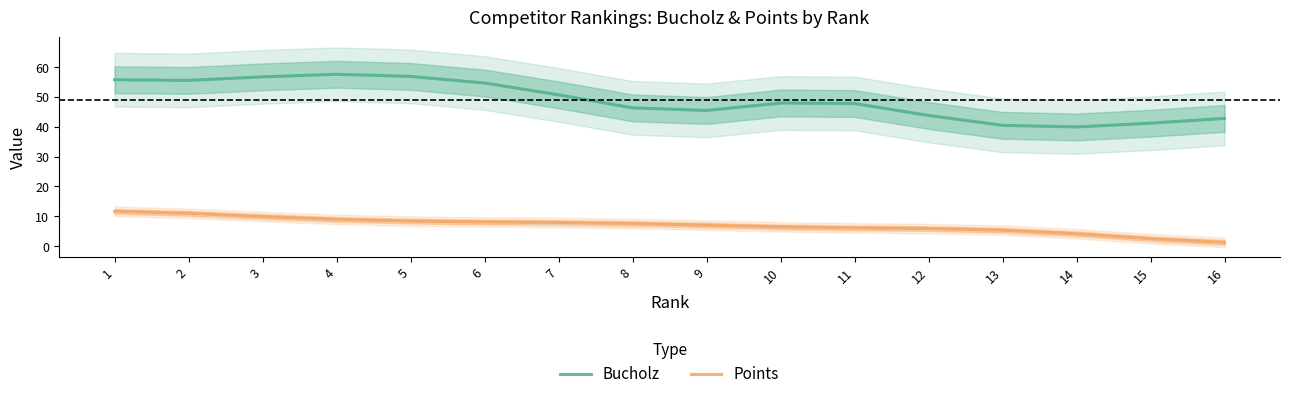

At how many categories does at least one series exceed 31?

16